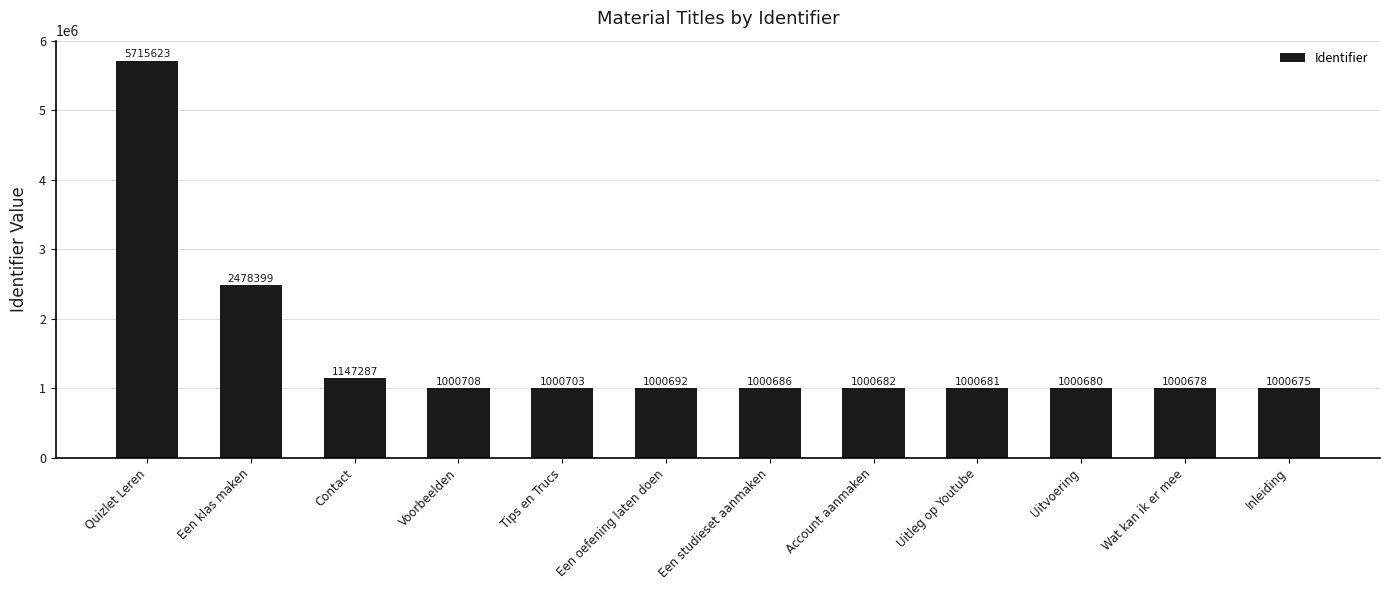

Which label corresponds to the smallest value in the chart?

Inleiding